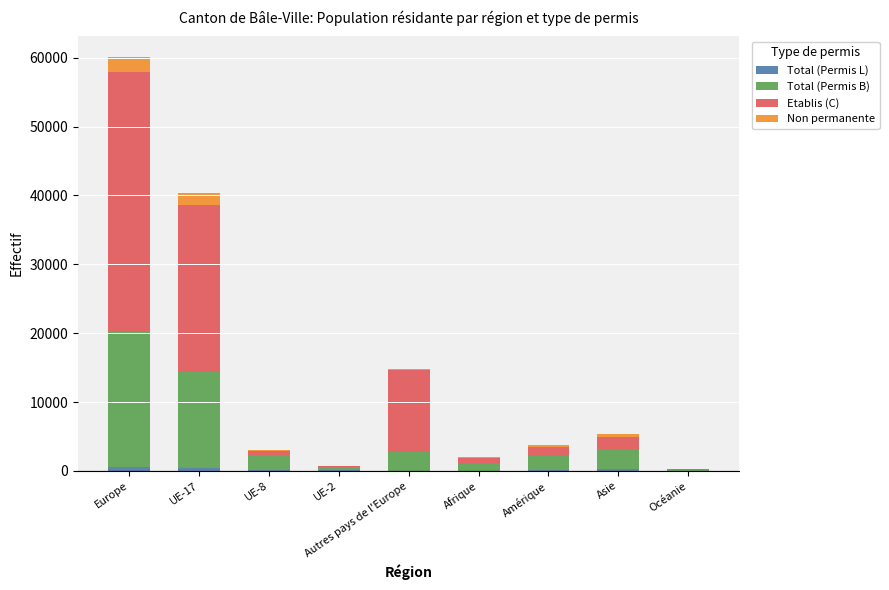

At which category is the sum across all series the highest?

Europe